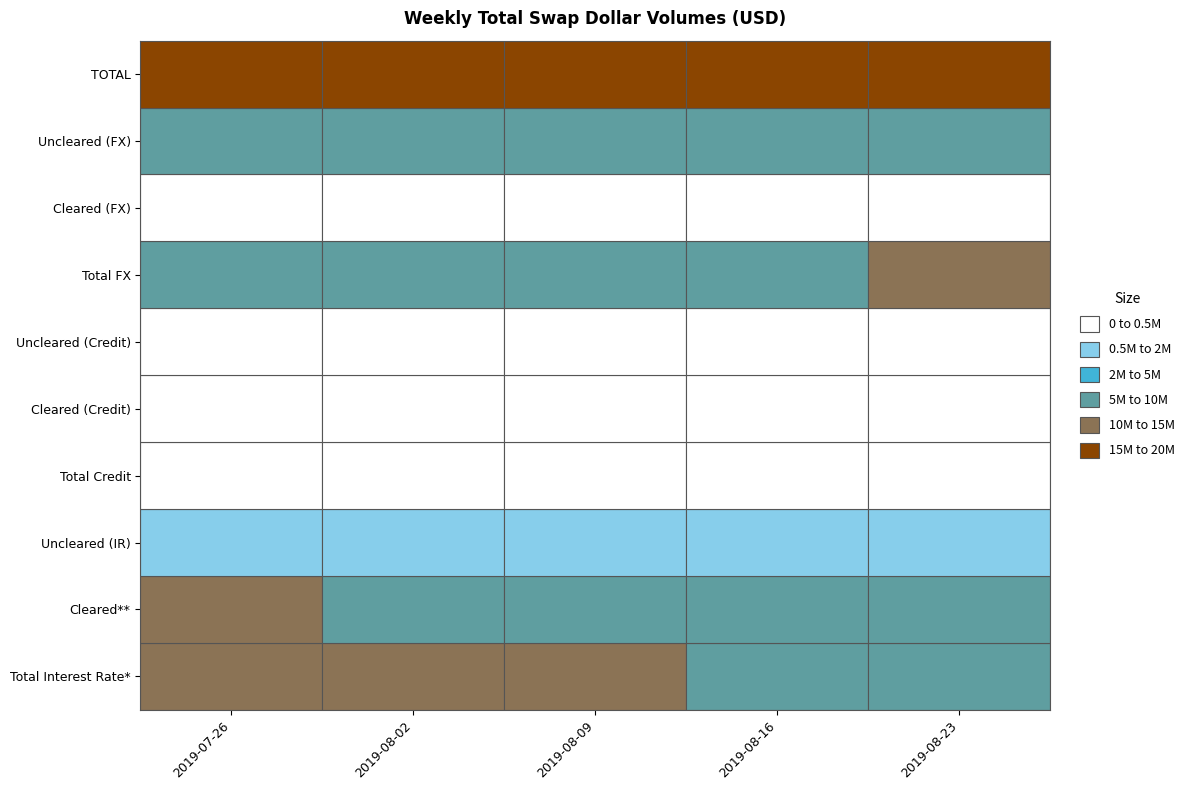

The Cleared (FX) series shows 84082 at 0. True or false?

False